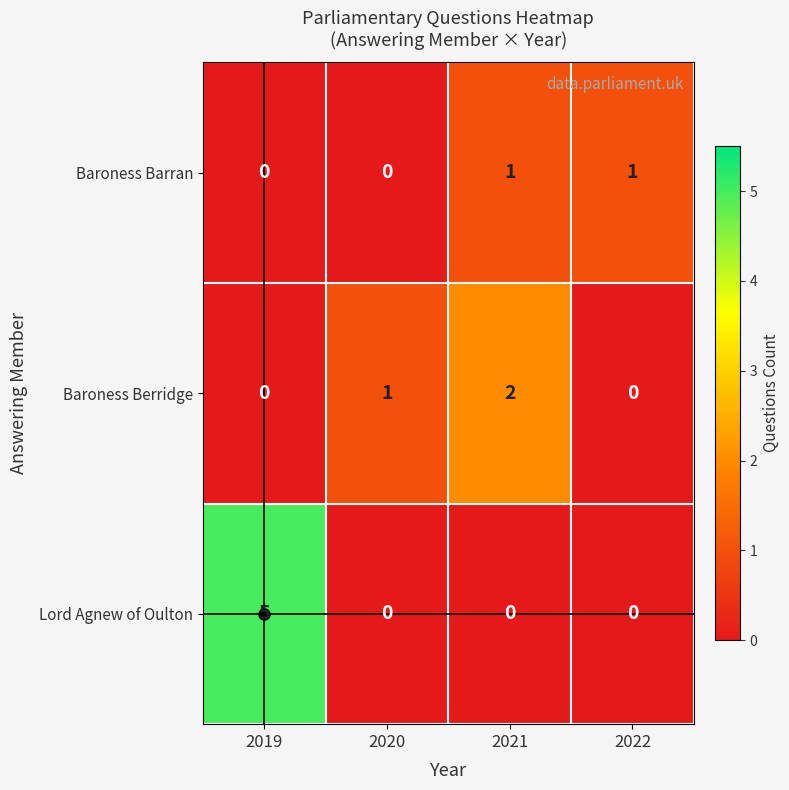

Which series has the largest total across all categories?

Lord Agnew of Oulton